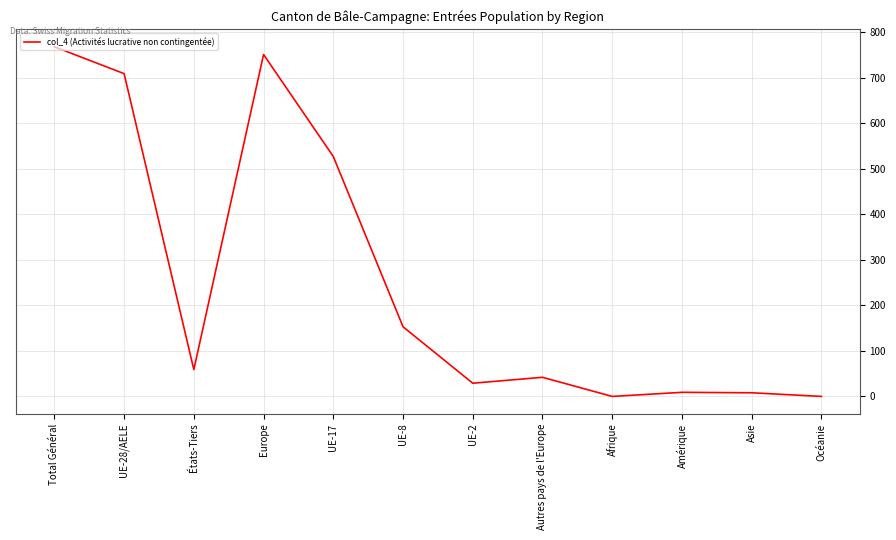

What is the change in value from UE-17 to Autres pays de l'Europe?

-485